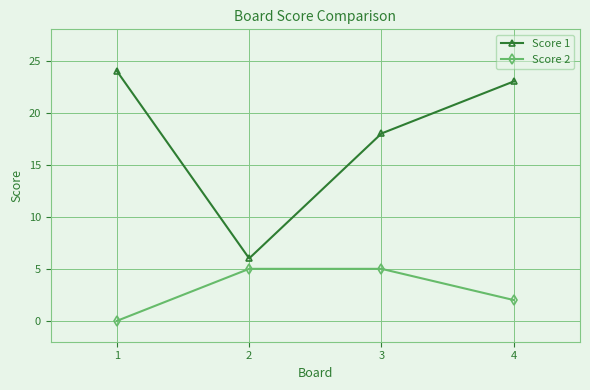

True or false: Score 2 has a value of 5 at 2.

True